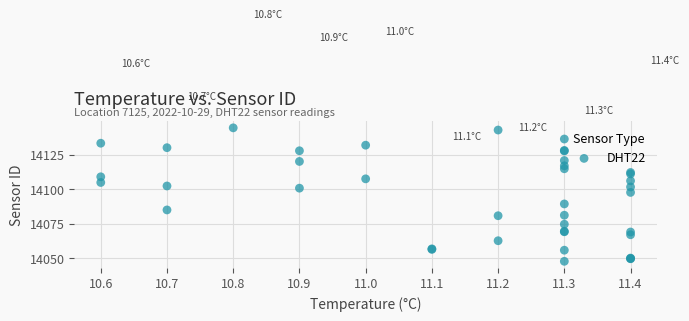

What Y value in the scatter plot is closest to 14095?

14097.5